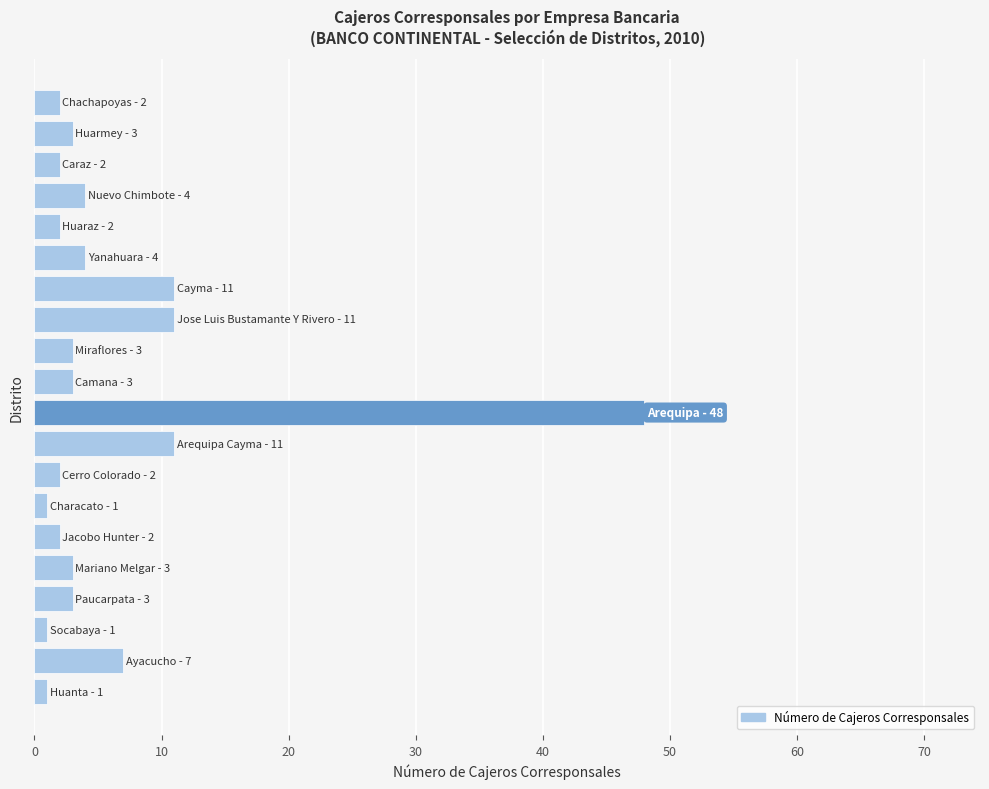

What is the difference between the maximum and second lowest values?

47